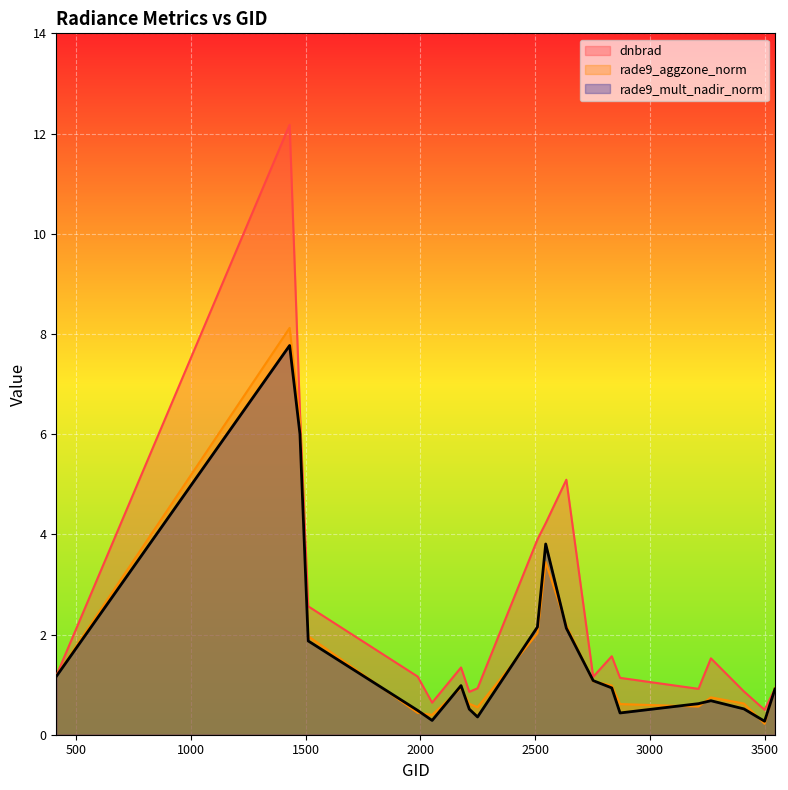

Rank the series at 2249 from highest to lowest value.

dnbrad, rade9_aggzone_norm, rade9_mult_nadir_norm